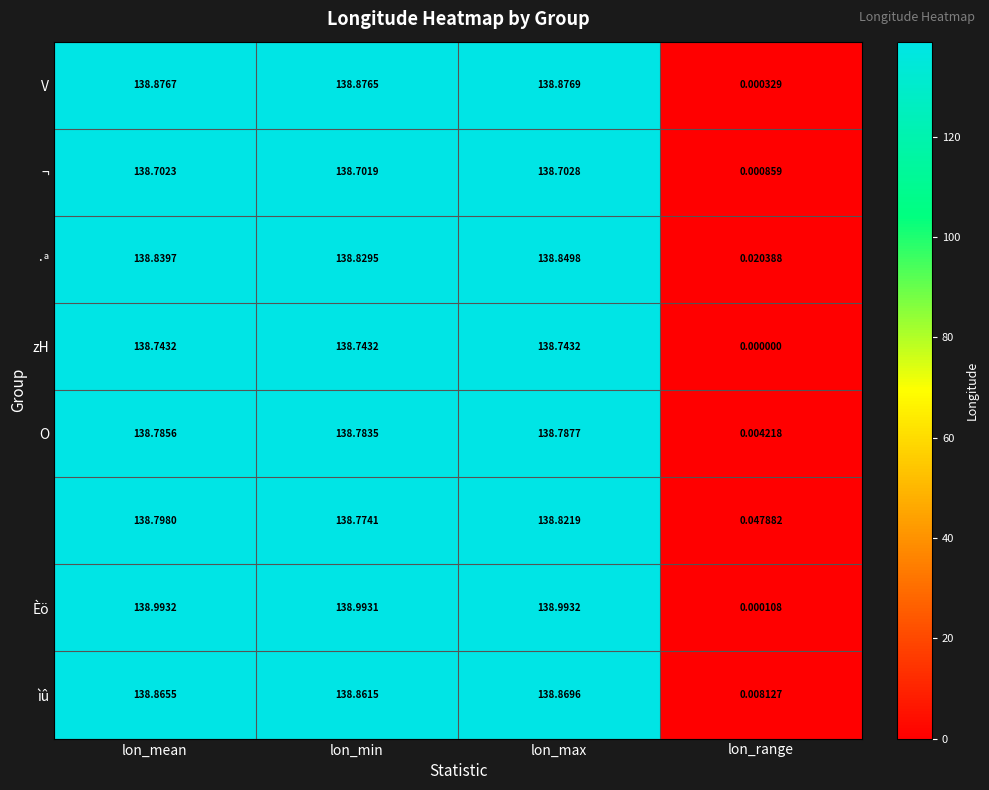

At which category is the sum across all series the highest?

lon_max